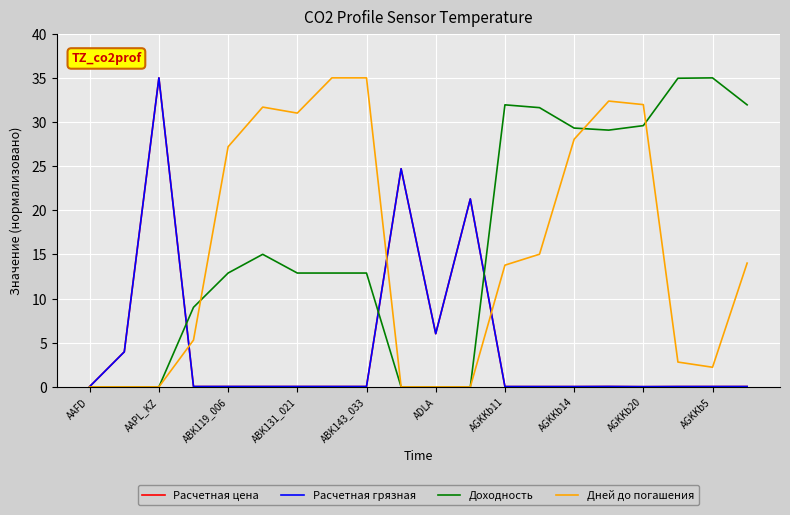

What is the greatest value displayed?

35.0